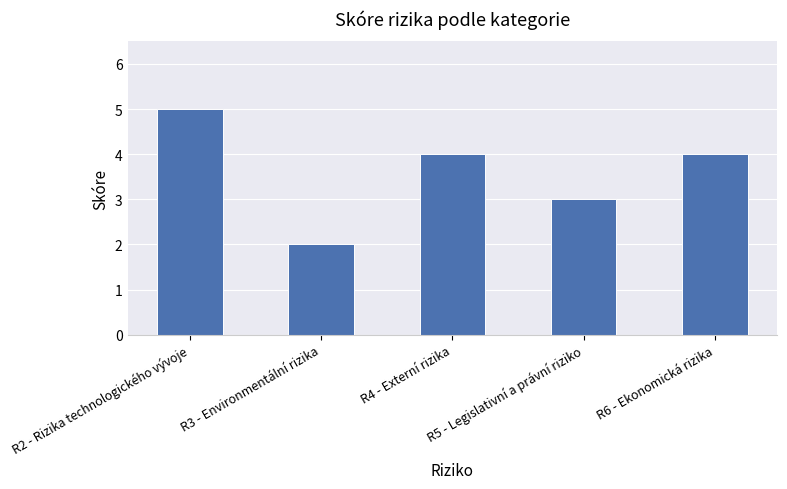

How many data points are less than 4?

2